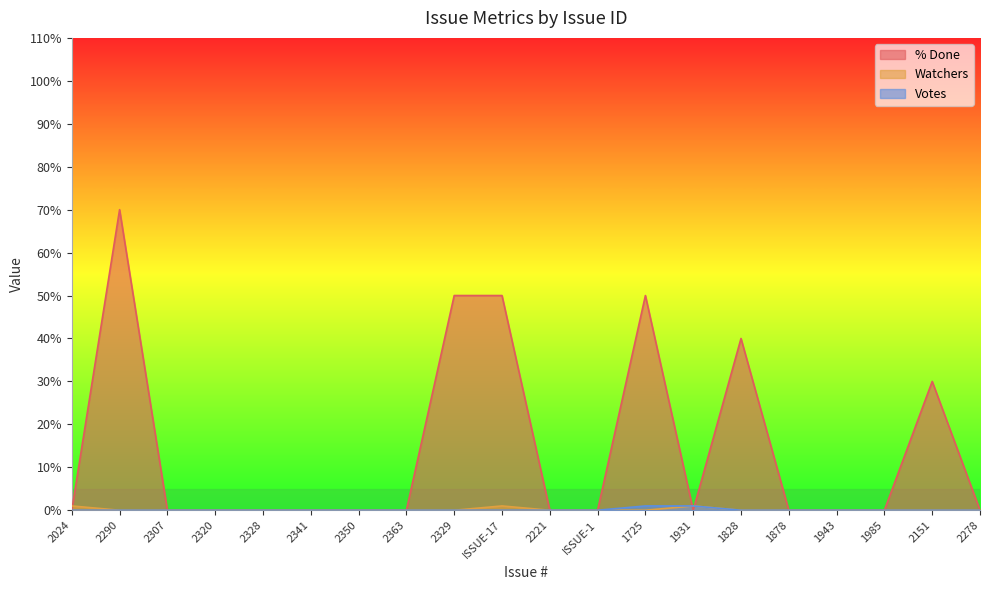

What are all the series names shown in the legend?

% Done, Watchers, Votes